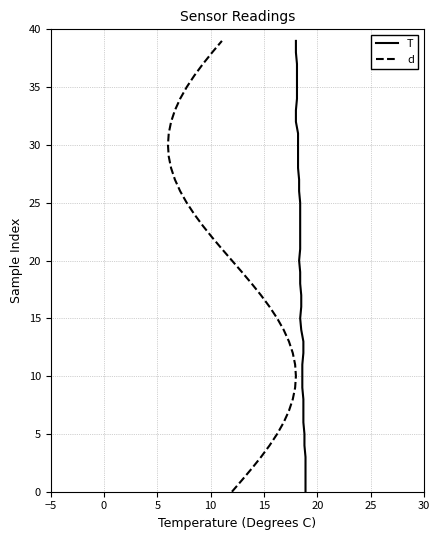

True or false: T and d cross at least once.

False